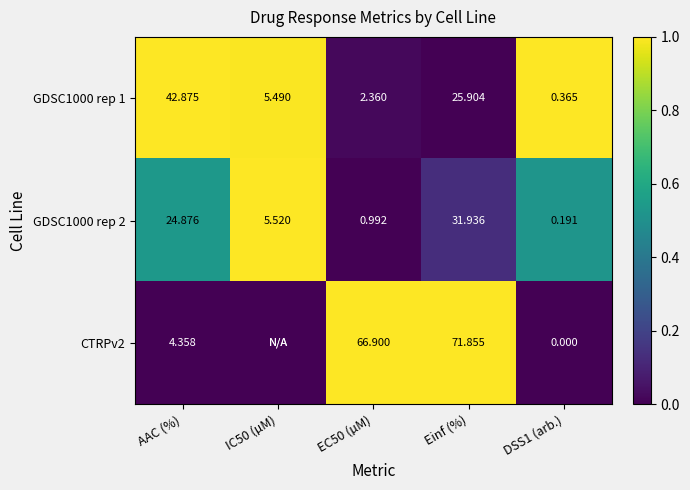

Which category has the highest value in the GDSC1000 rep 1 series?

AAC (%)